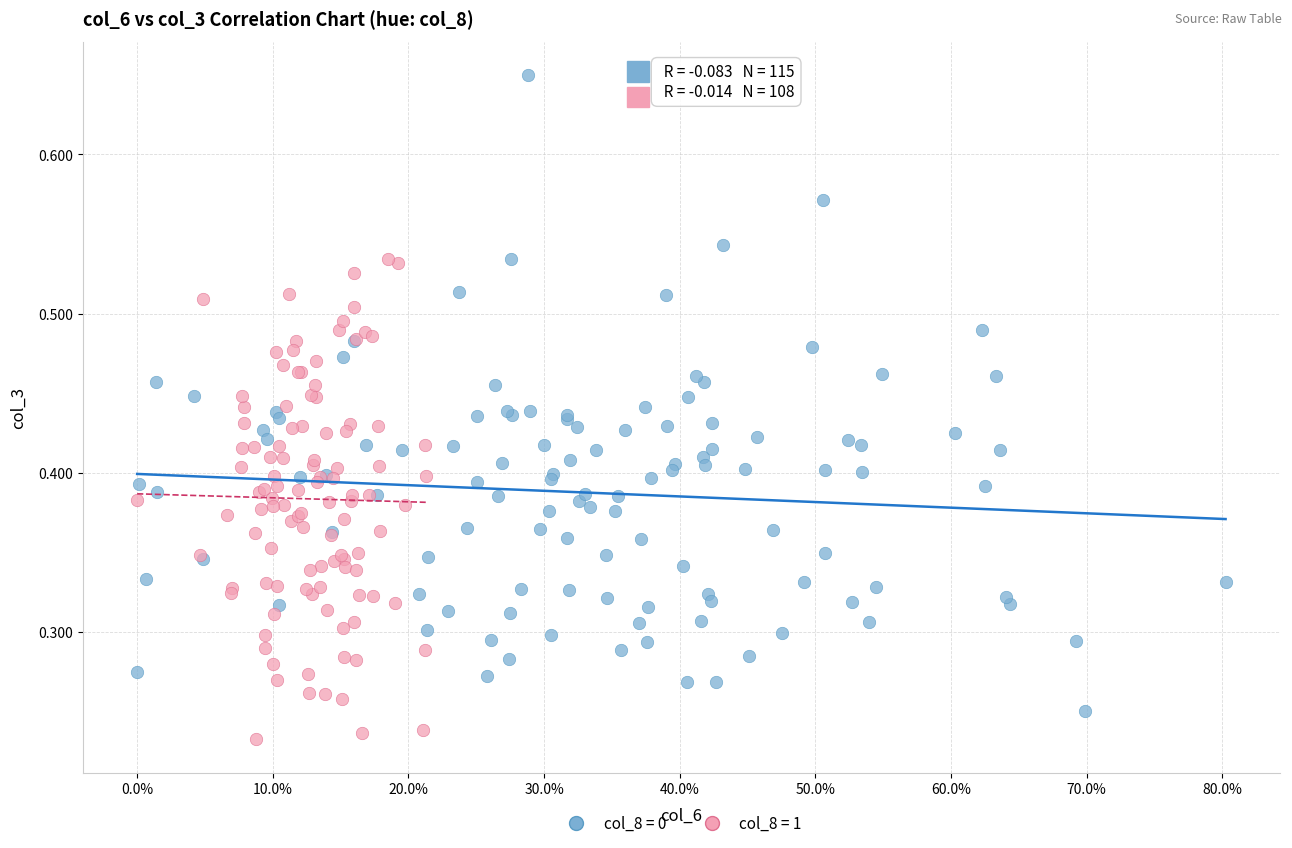

Which series has the widest spread of Y values?

col_8 = 0